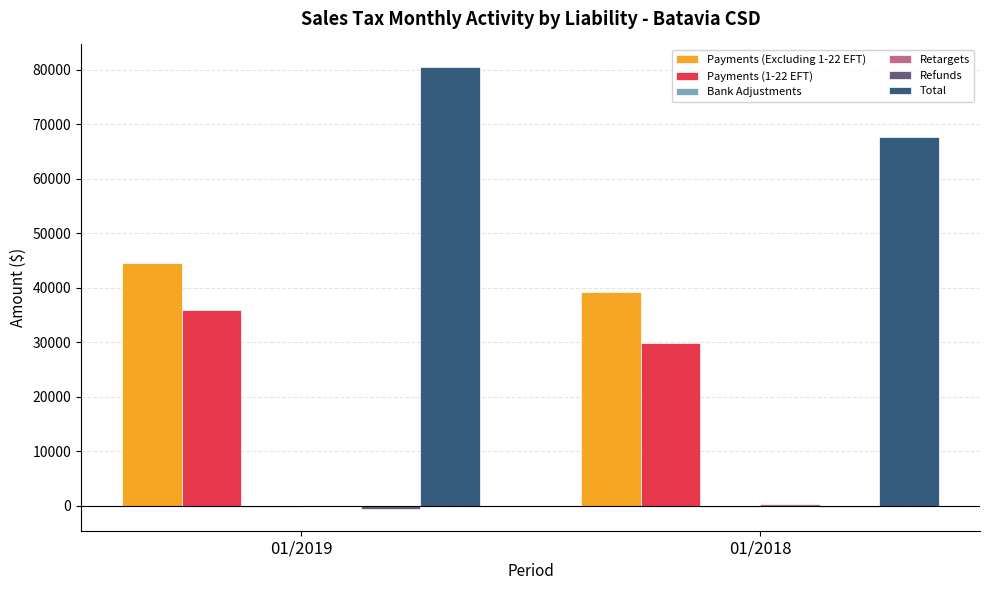

True or false: Payments (Excluding 1-22 EFT) has a value of 44586.3 at 01/2019.

True